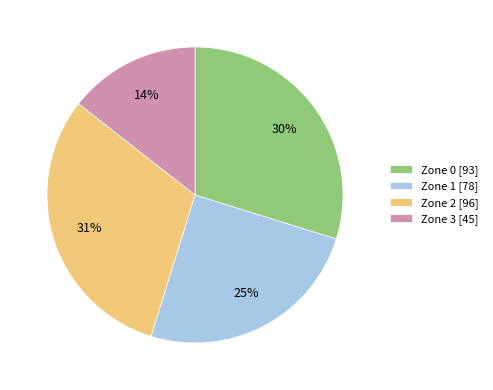

To the nearest percent, what is the combined percentage of Zone 3 [45] and Zone 2 [96]?

45%